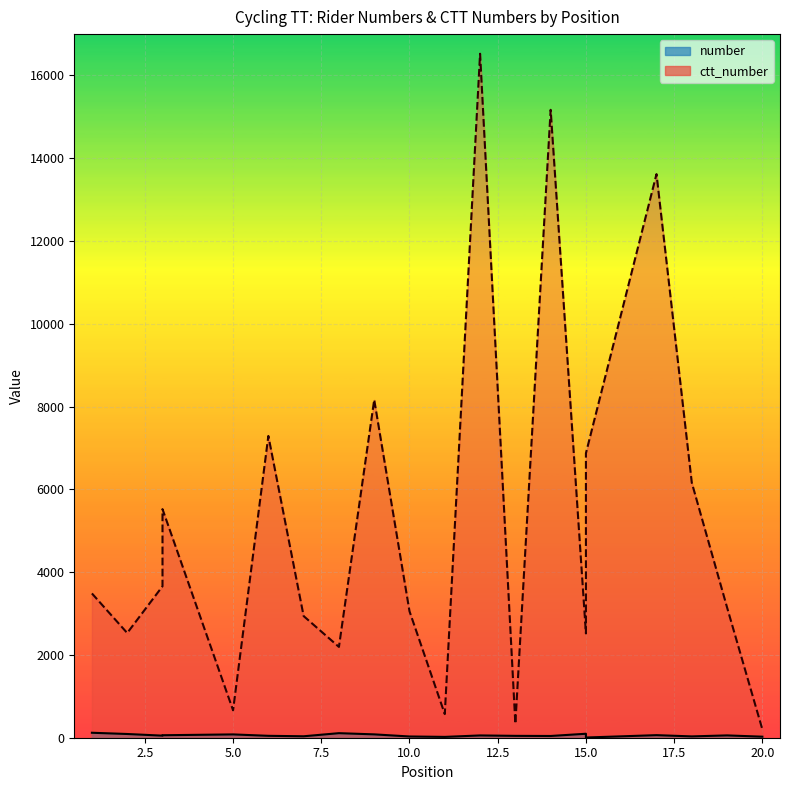

What are all the series names shown in the legend?

number (line), ctt_number (line)